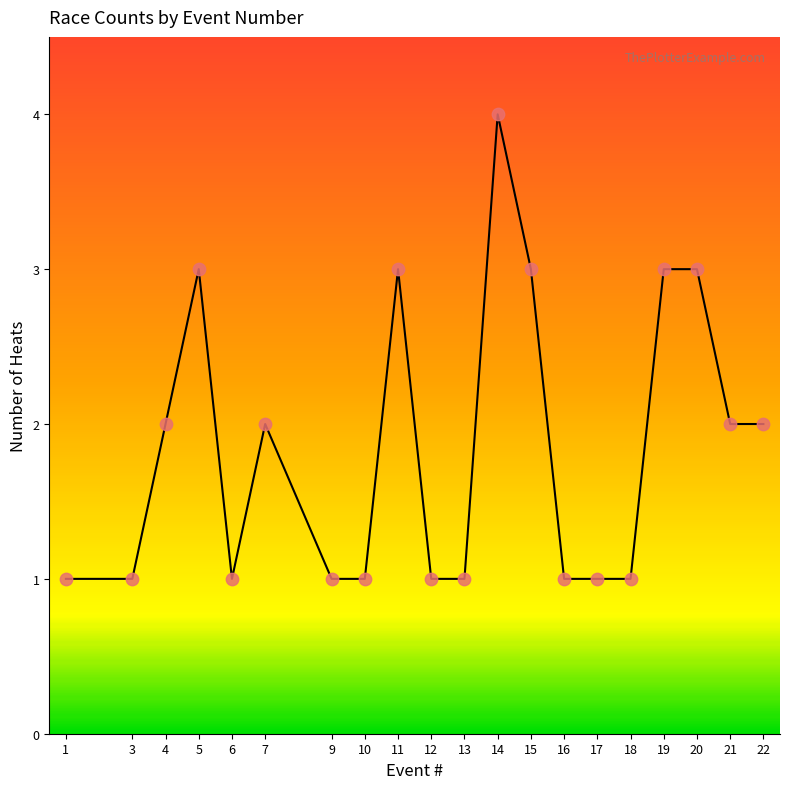

Which has a higher value, 18 or 11?

11